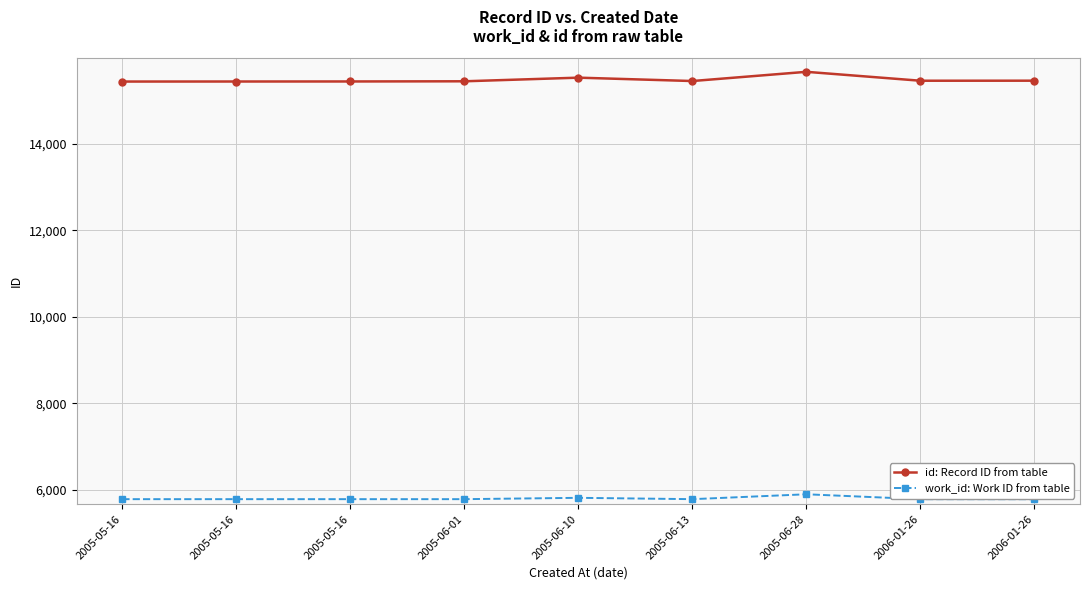

At which category does the chart reach its peak across all series?

2005-06-28